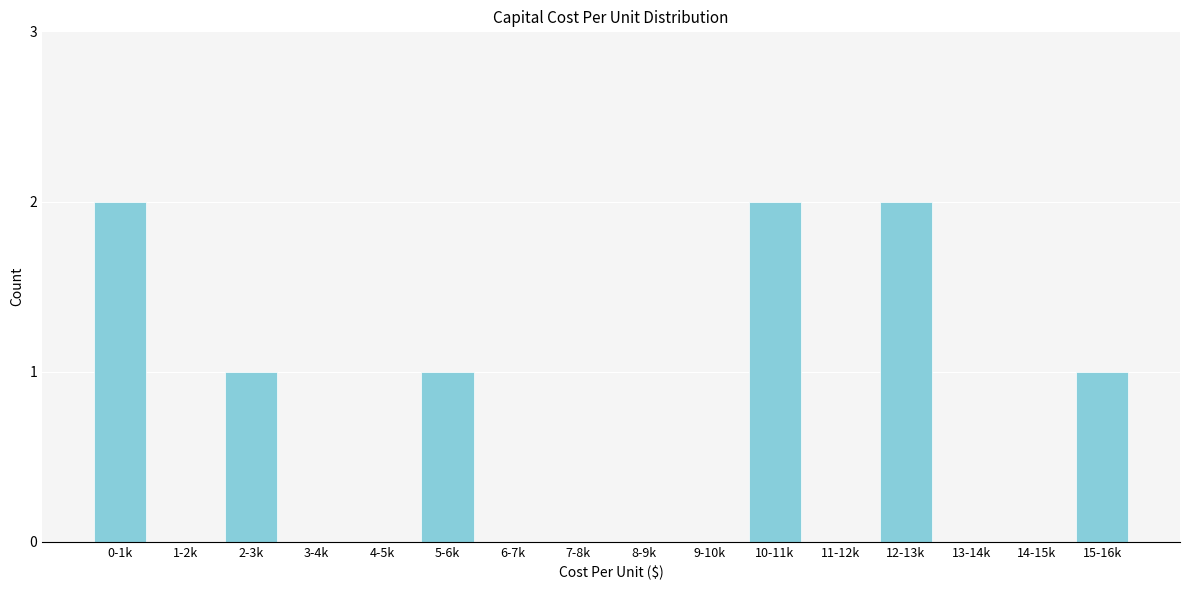

Reading left to right, transcribe all the data shown in this chart.

0-1k=2	1-2k=0	2-3k=1	3-4k=0	4-5k=0	5-6k=1	6-7k=0	7-8k=0	8-9k=0	9-10k=0	10-11k=2	11-12k=0	12-13k=2	13-14k=0	14-15k=0	15-16k=1